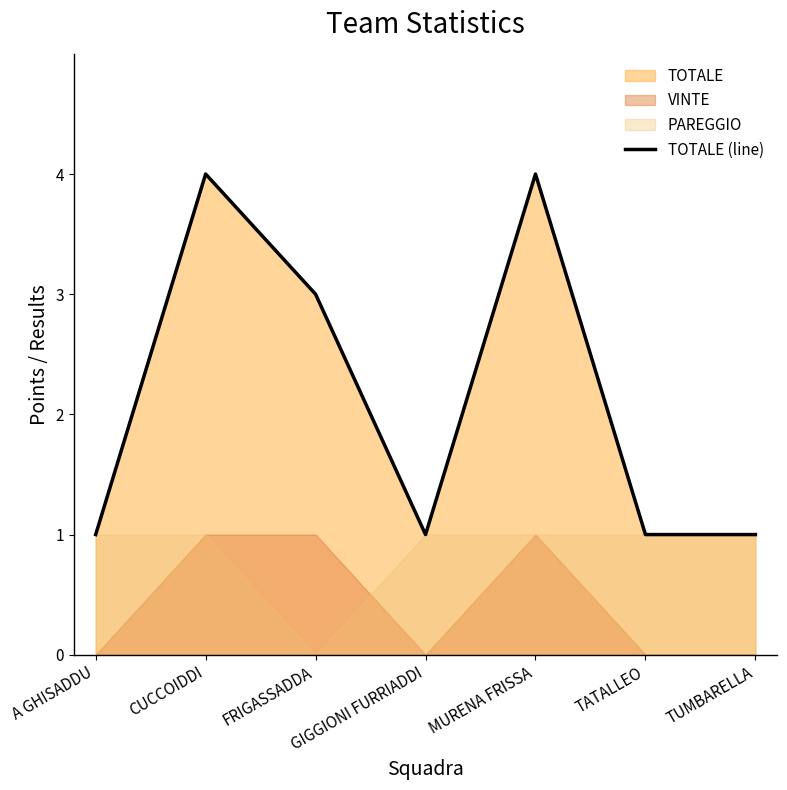

What is the difference between the values at FRIGASSADDA and TATALLEO?

2